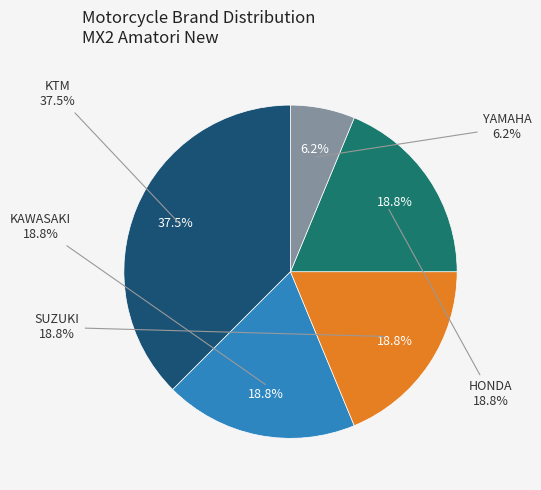

Does any single category account for the majority?

No